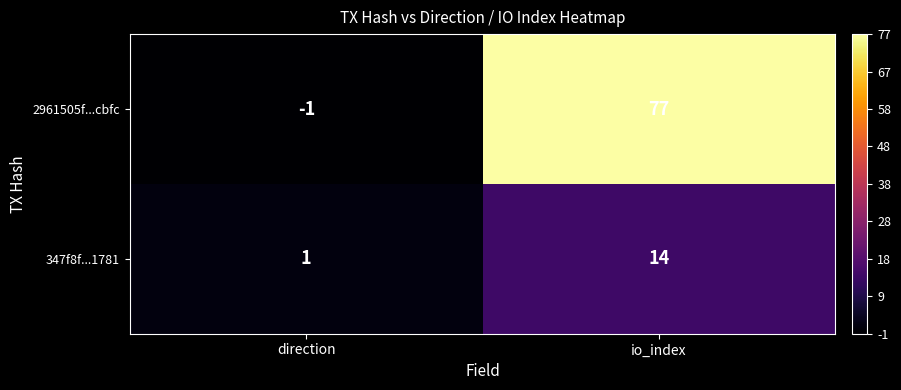

What is the difference between the highest and lowest values at io_index?

63